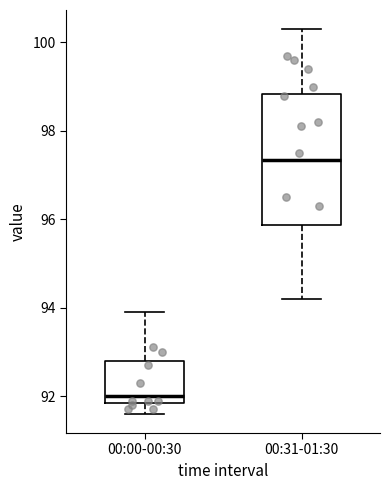

Where does the lower whisker of the box for 00:31-01:30 end on the y-axis? The values are not printed on the chart, so give them approximately, as read against the axis.

94.2